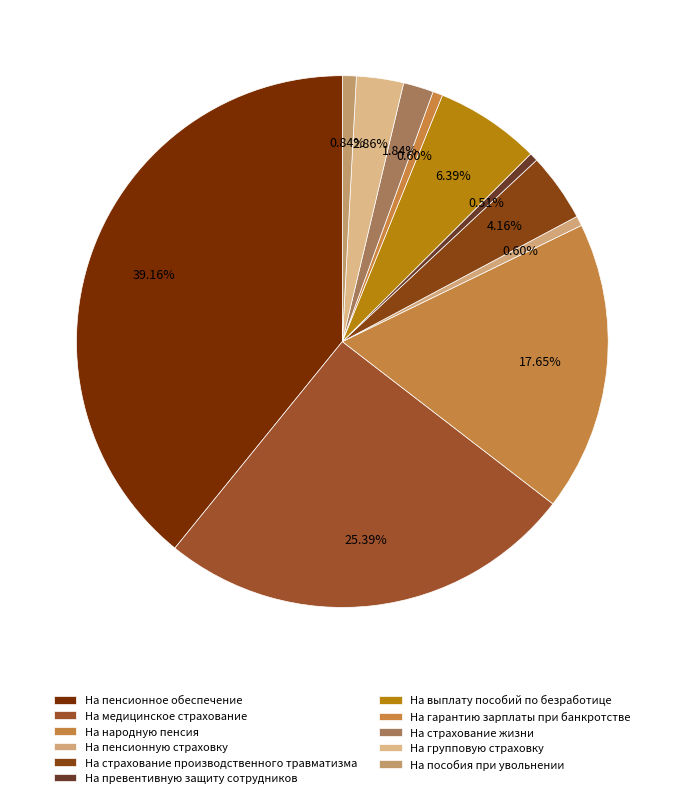

To the nearest percent, what portion does На групповую страховку represent?

3%